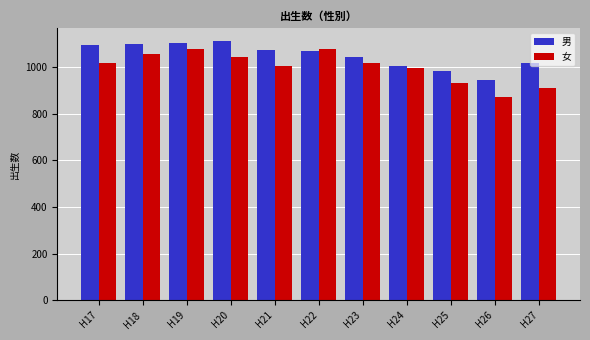

What value does the 女 series have at H22, to the nearest 50?

1100